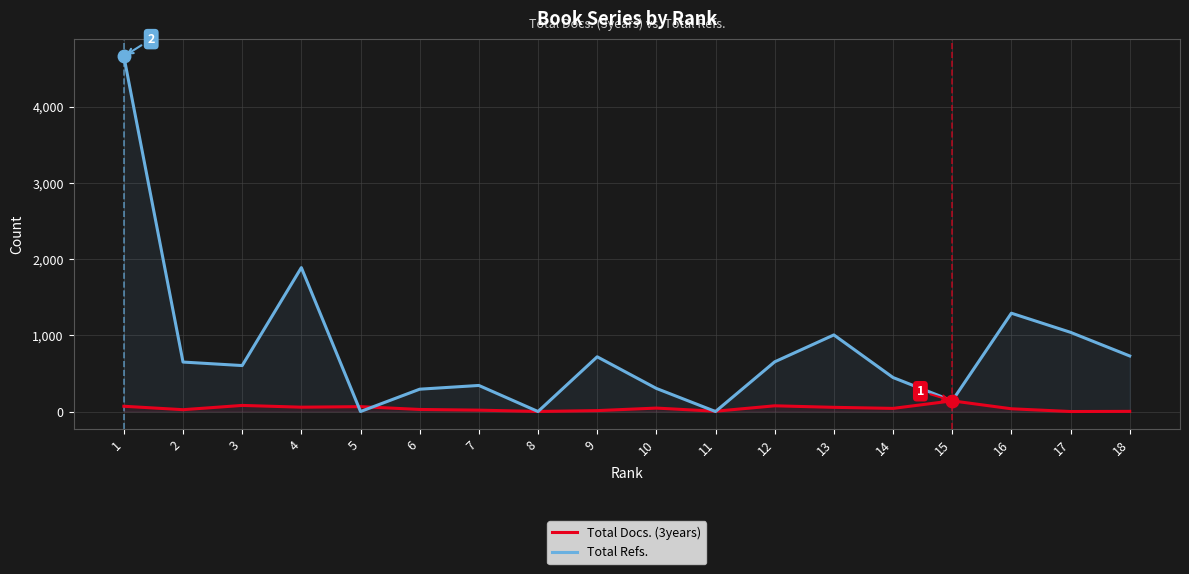

What is the difference between the Total Refs. values at 13 and 6?

712